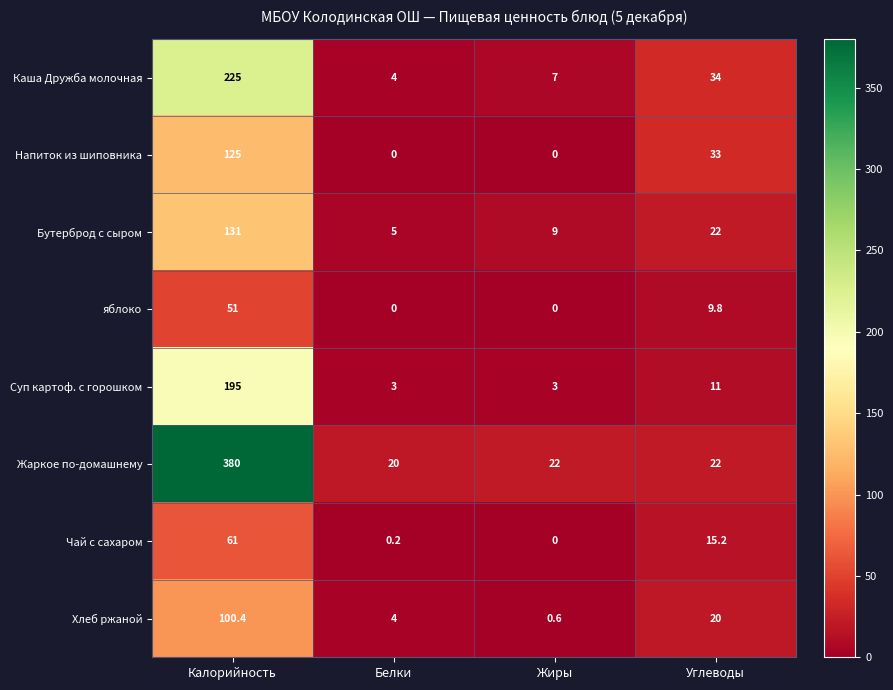

What is the difference between the maximum and minimum values in the Бутерброд с сыром series?

126.0